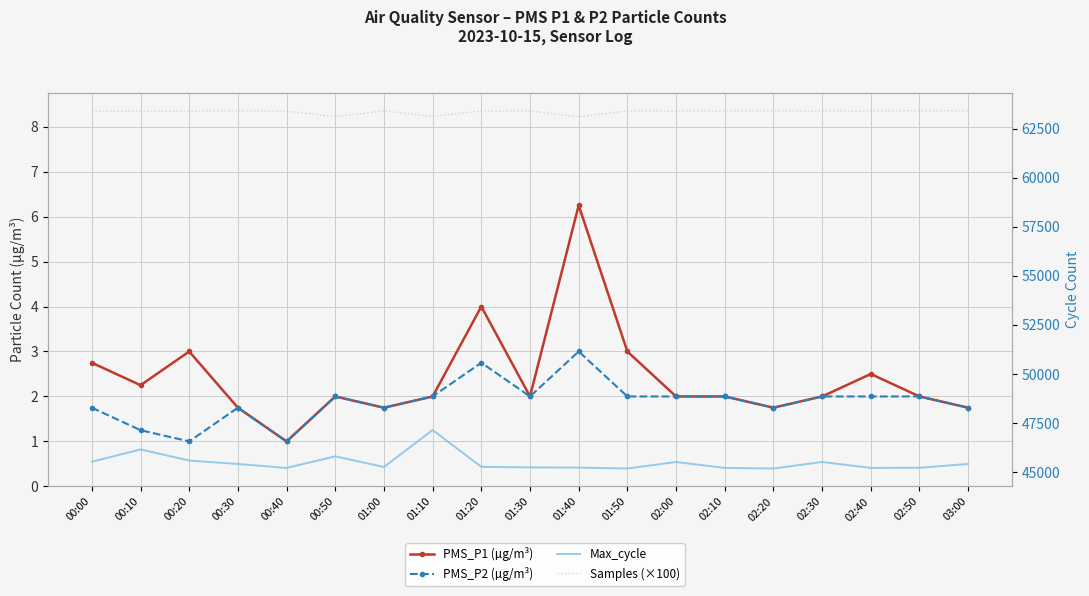

At how many categories does at least one series exceed 6845?

19